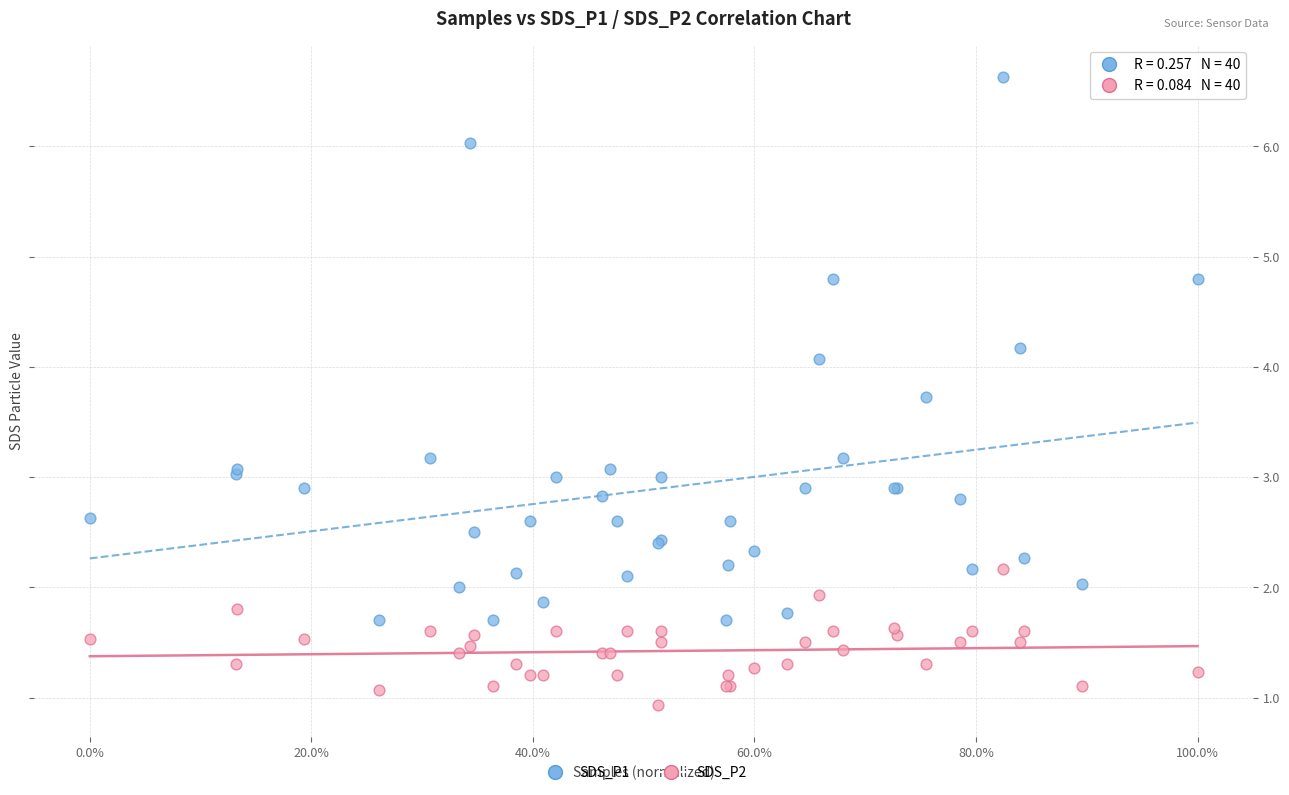

Which series reaches the minimum Y coordinate?

SDS_P2